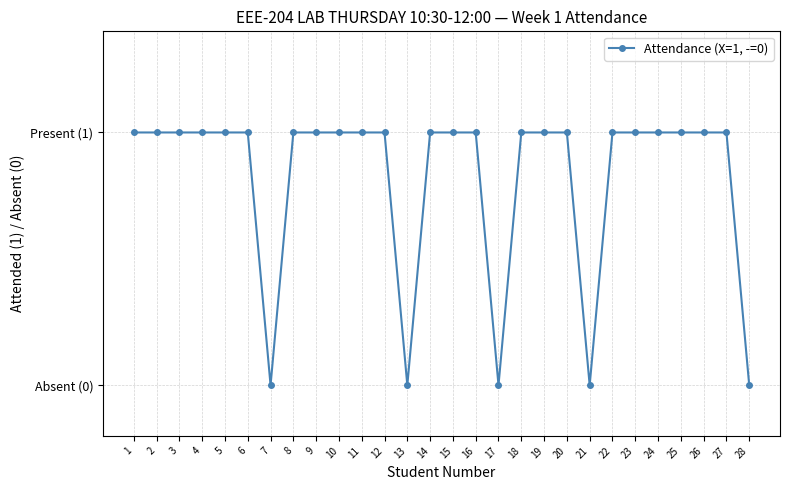

Is this an area chart (filled region under the line)?

No